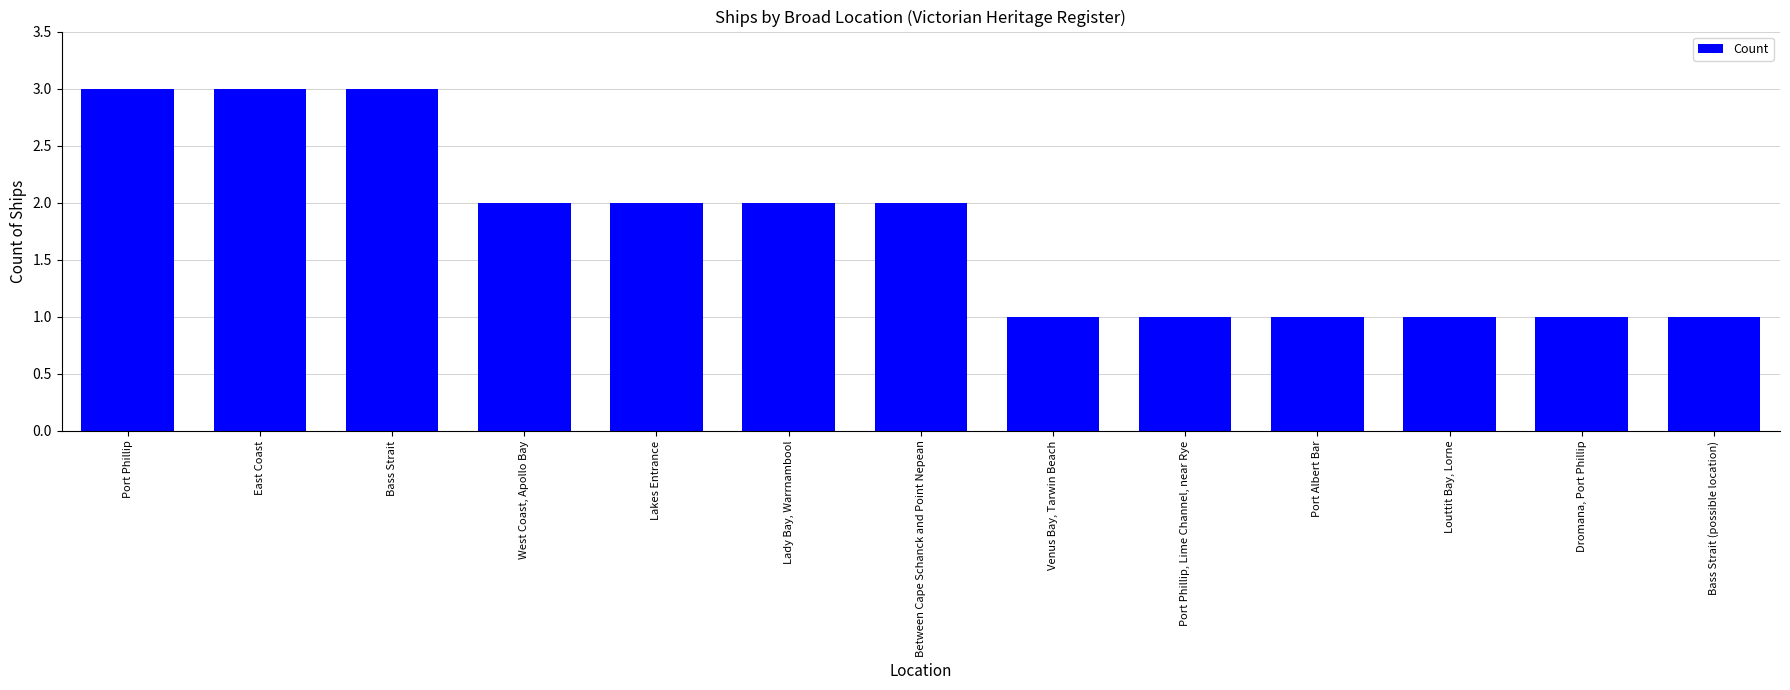

Count the values in the range 1 to 2.

10